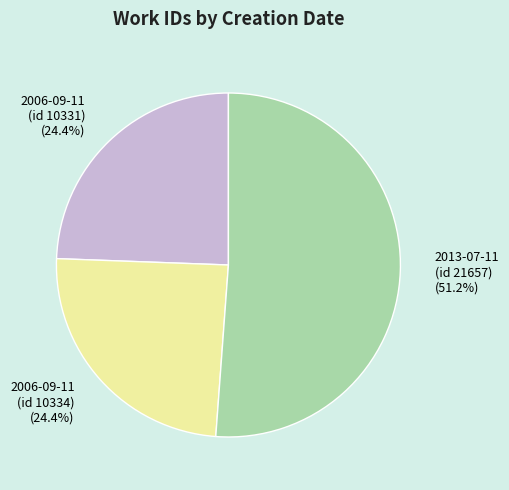

What percentage is the 2006-09-11 (id 10331) slice, to the nearest percent?

24%